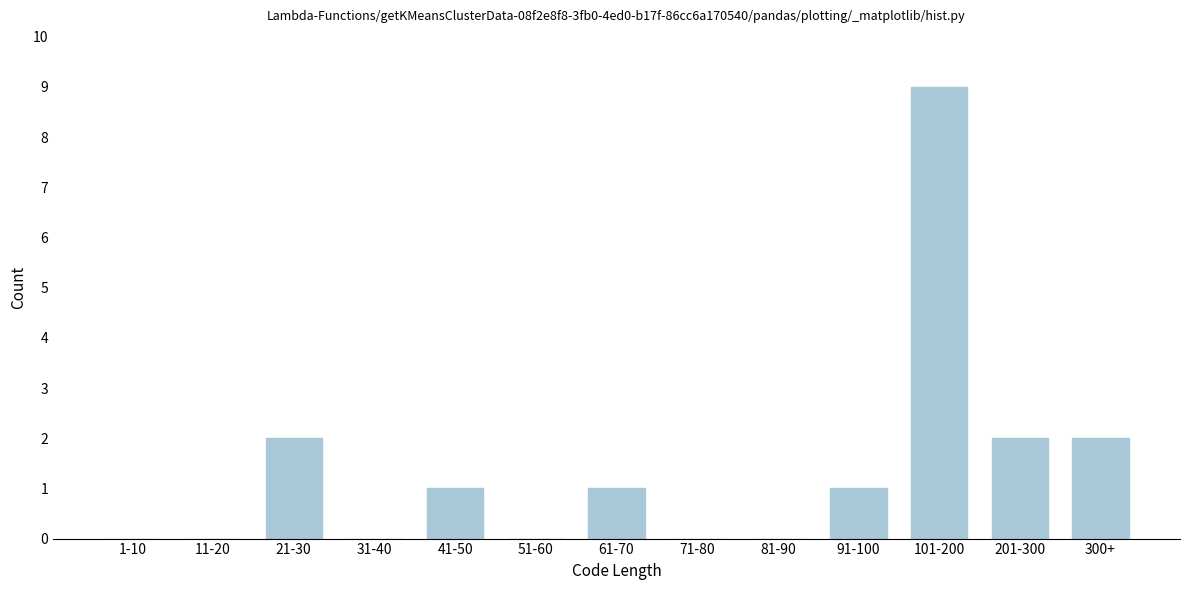

Reading left to right, list all the values displayed in this chart.

1-10=0	11-20=0	21-30=2	31-40=0	41-50=1	51-60=0	61-70=1	71-80=0	81-90=0	91-100=1	101-200=9	201-300=2	300+=2